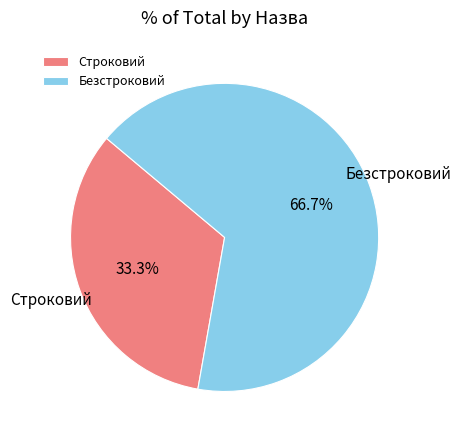

Combined, what portion of the pie is Безстроковий and Строковий?

100.0%